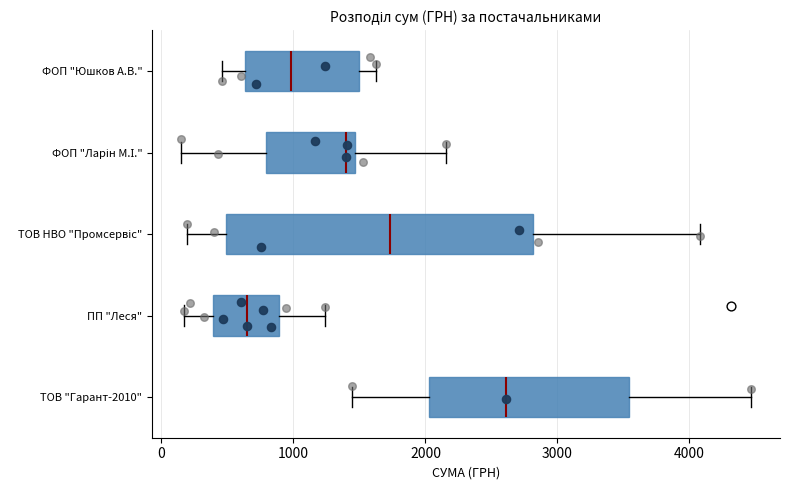

Which box has the furthest to the right median line?

ТОВ "Гарант-2010"